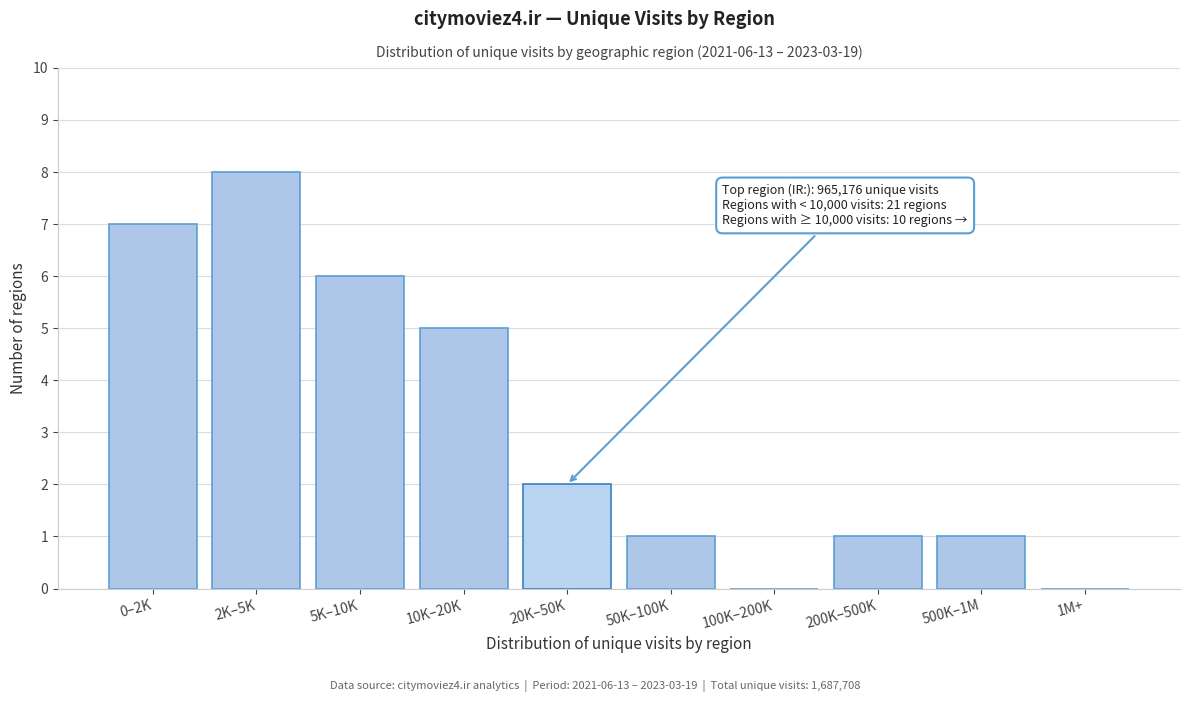

Reading right to left, what are all the values shown in this chart?

1M+=0	500K–1M=1	200K–500K=1	100K–200K=0	50K–100K=1	20K–50K=2	10K–20K=5	5K–10K=6	2K–5K=8	0–2K=7